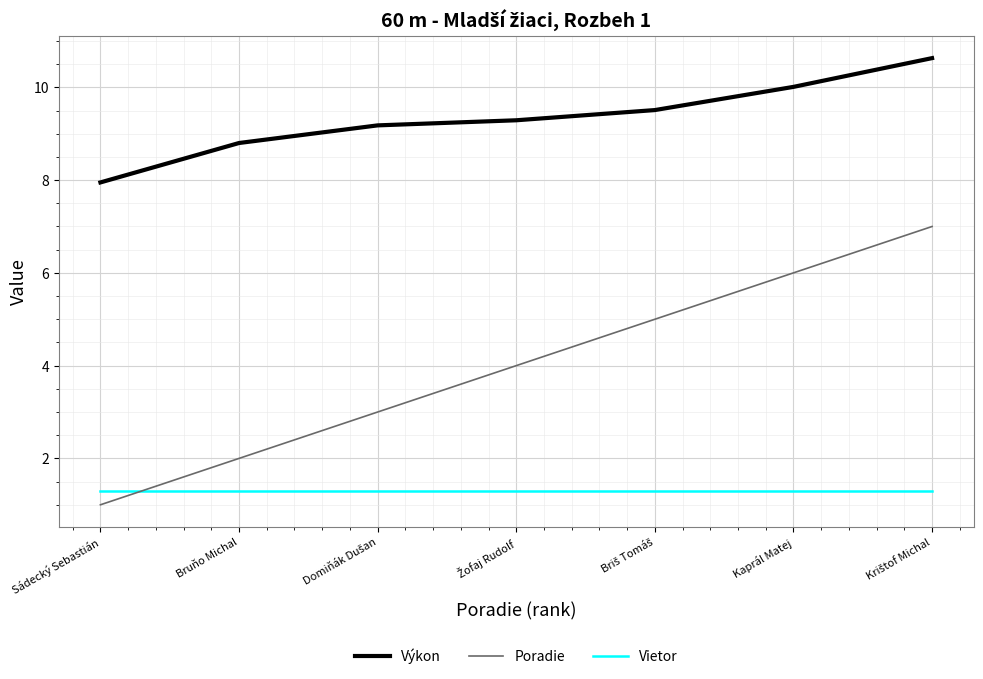

Which series changed the most between Bruňo Michal and Kaprál Matej?

Poradie